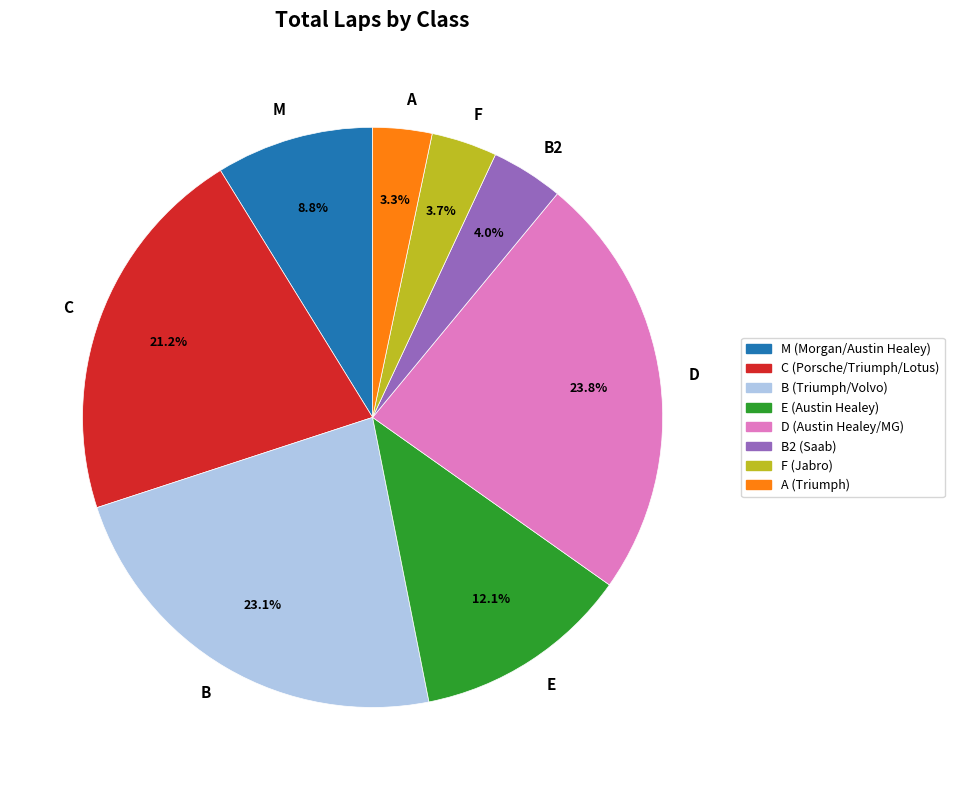

The C slice represents 21% of the pie. True or false?

True